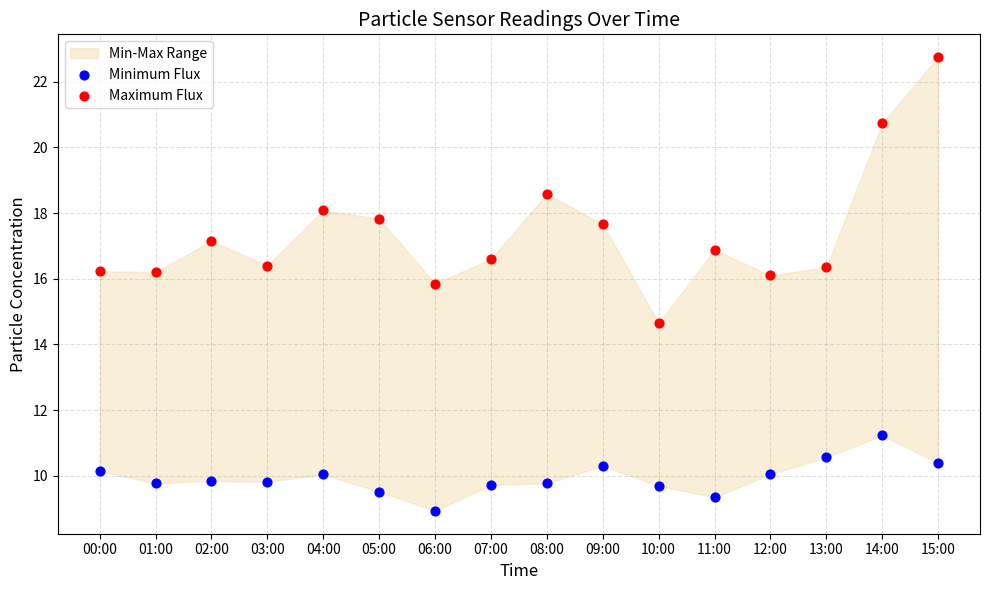

Which series contains the lowest Y value?

Minimum Flux